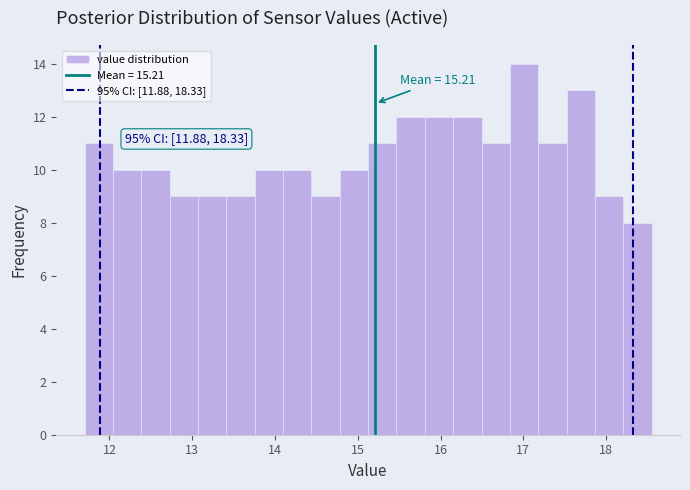

Read against the x-axis, roughly where is the centre of the tallest bar?

17.0